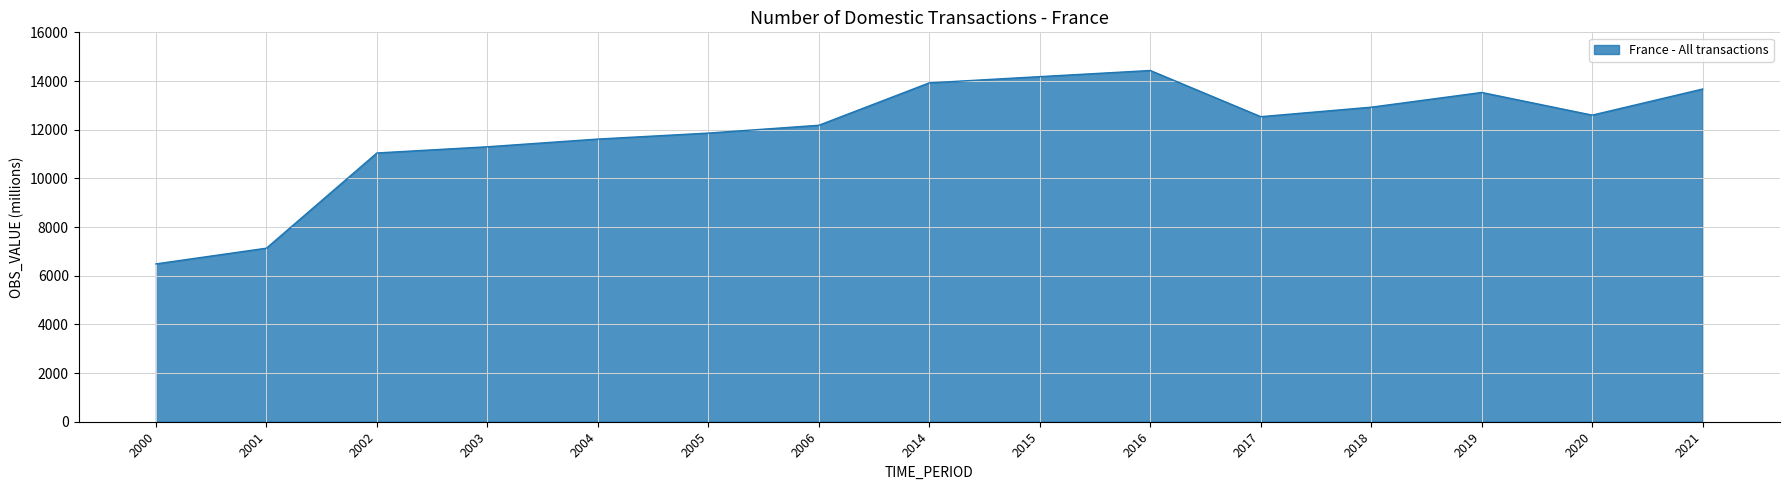

Approximately how many times larger is the value at 2016 compared to 2014?

1.0